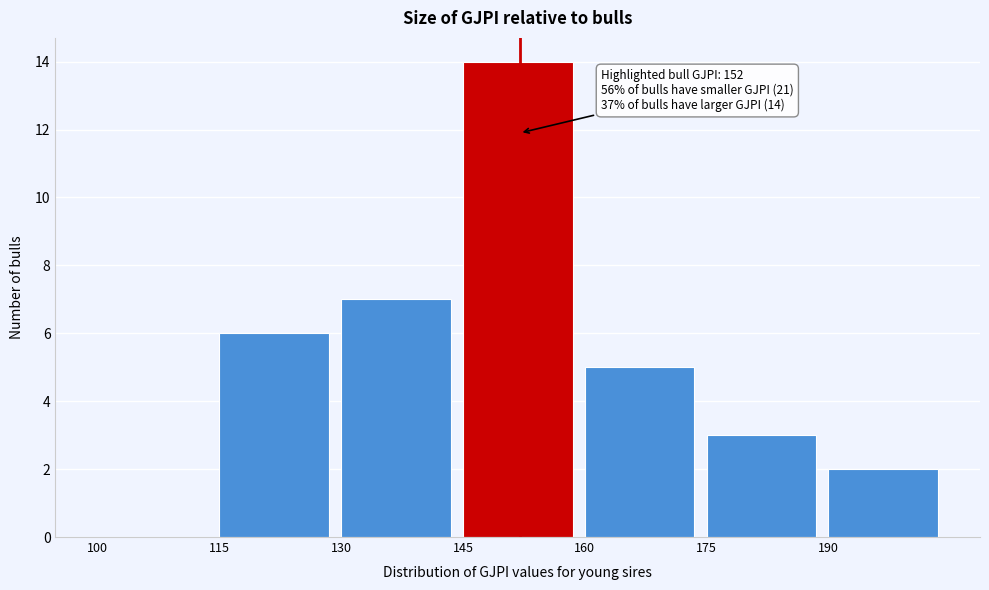

Over which range of the x-axis is the bar tallest?

145 to 160